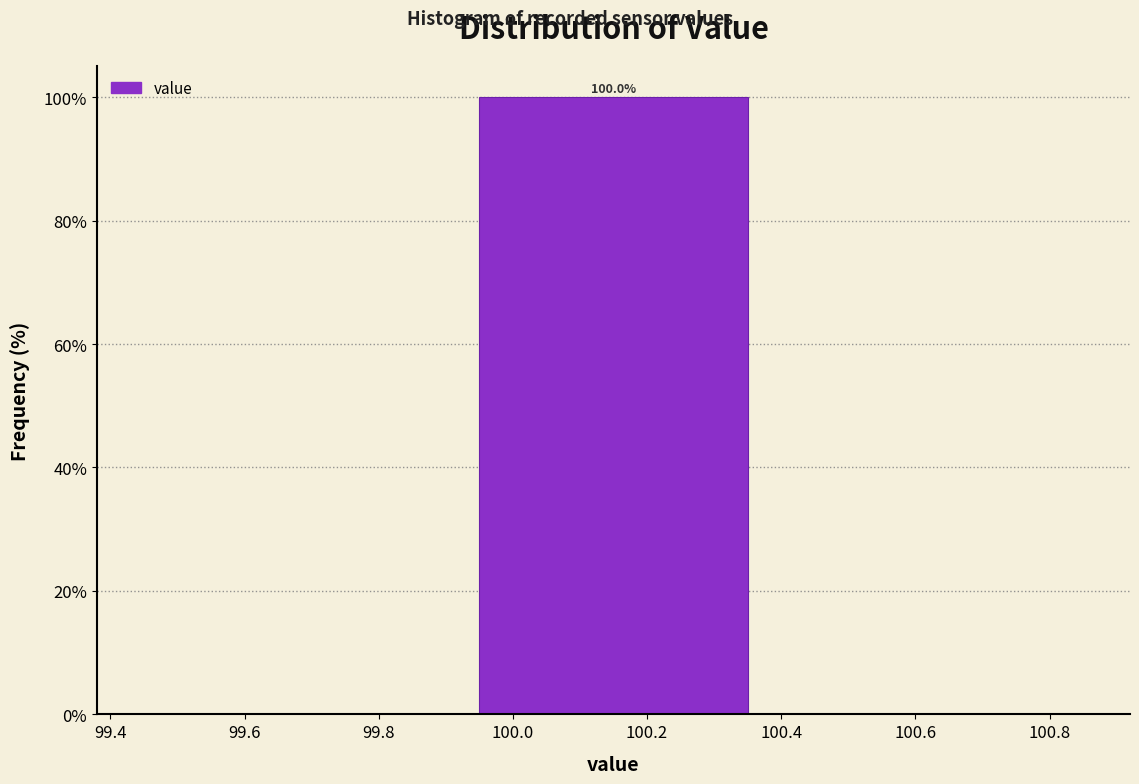

Which range on the x-axis has the tallest bar?

99.9 to 100.4